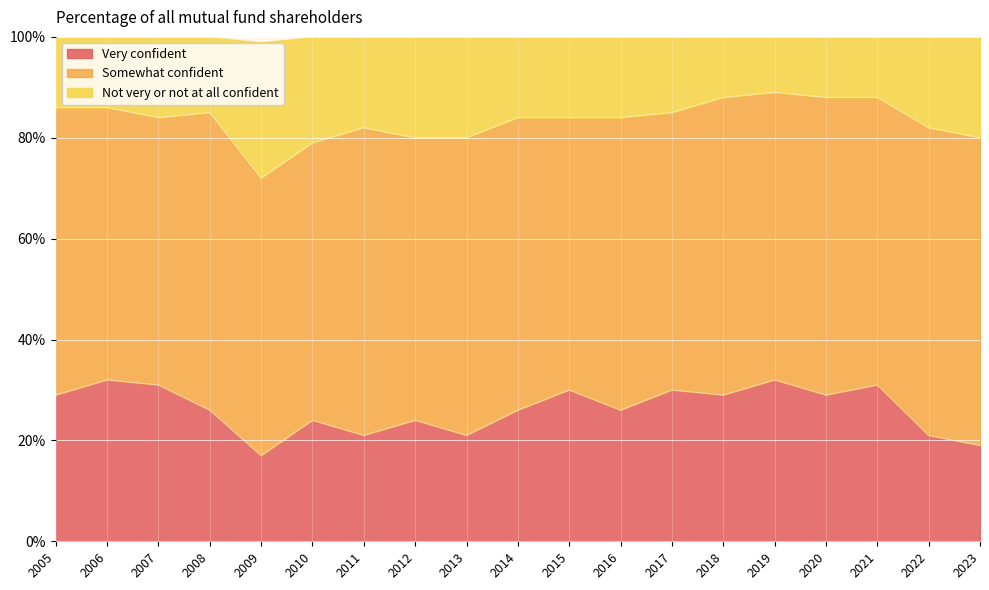

What is the minimum value for Very confident?

17